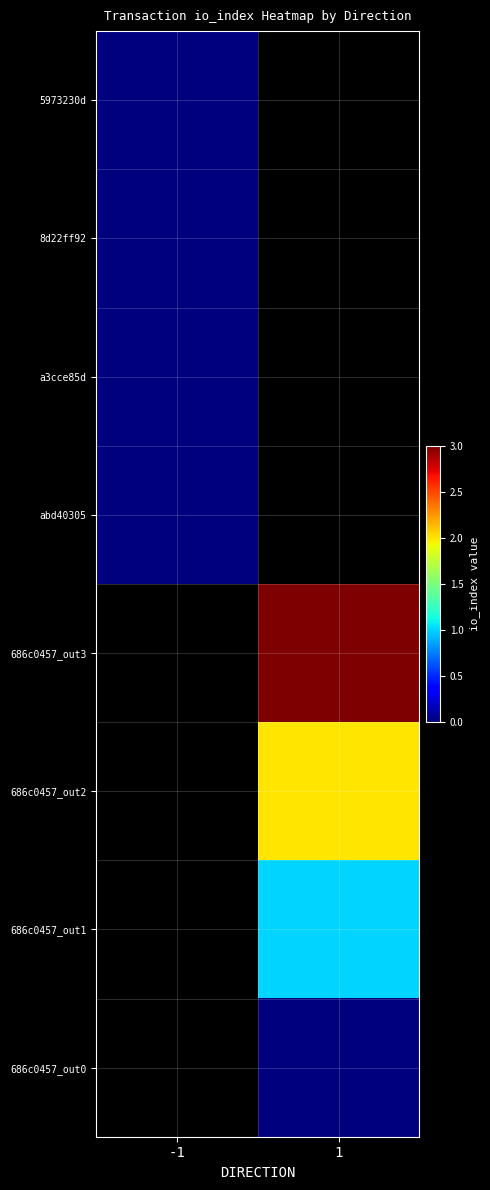

How many values in 686c0457_out3 are above zero?

1